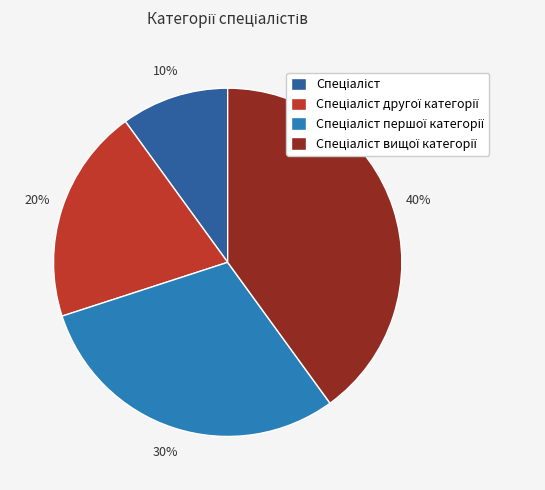

Is there any slice that represents more than half of the pie?

No